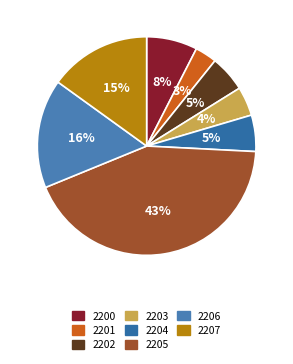

To the nearest percent, what is the average slice percentage?

12%